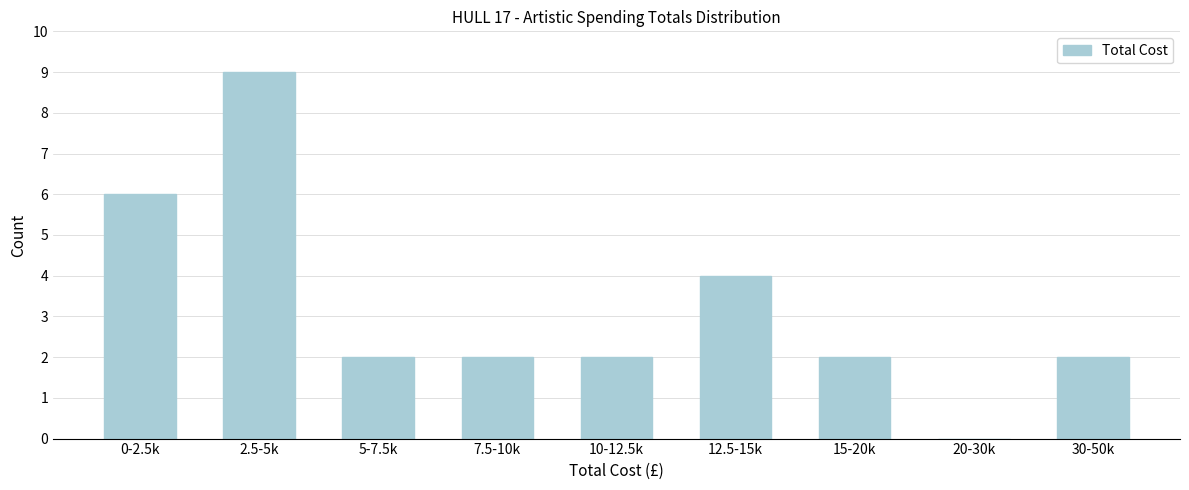

Reading left to right, what are all the values shown in this chart?

0-2.5k=6	2.5-5k=9	5-7.5k=2	7.5-10k=2	10-12.5k=2	12.5-15k=4	15-20k=2	20-30k=0	30-50k=2